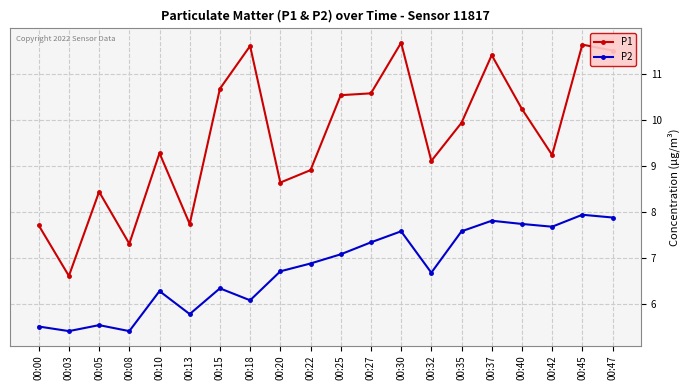

The P1 series shows 11.4 at 00:37. True or false?

True